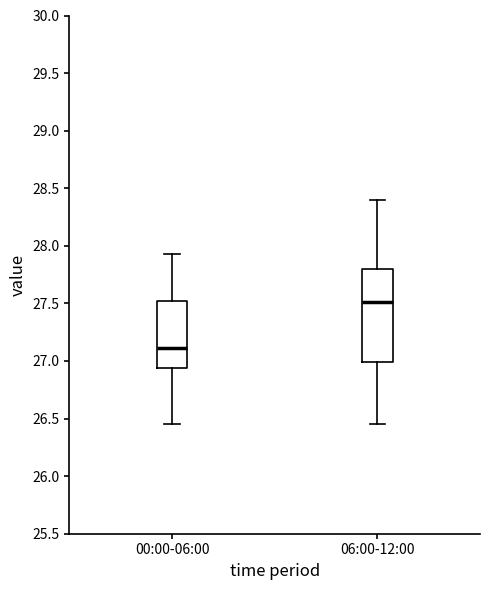

Where is the lower edge of the box for 06:00-12:00 on the y-axis? The values are not printed on the chart, so give them approximately, as read against the axis.

27.00